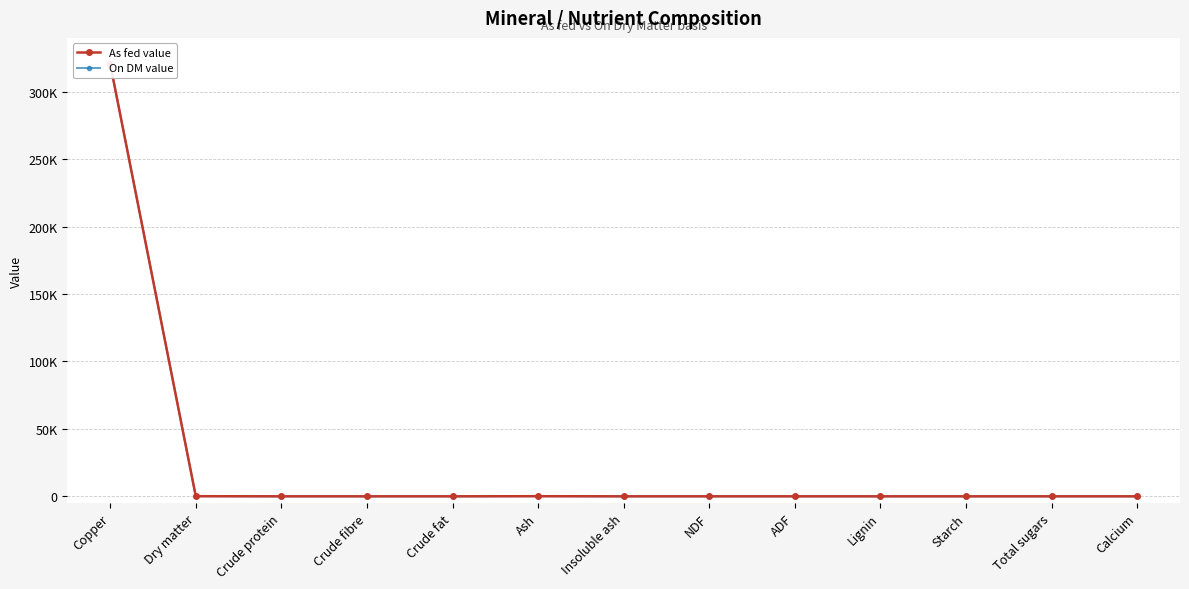

At which label is On DM value closest to 160500?

Dry matter